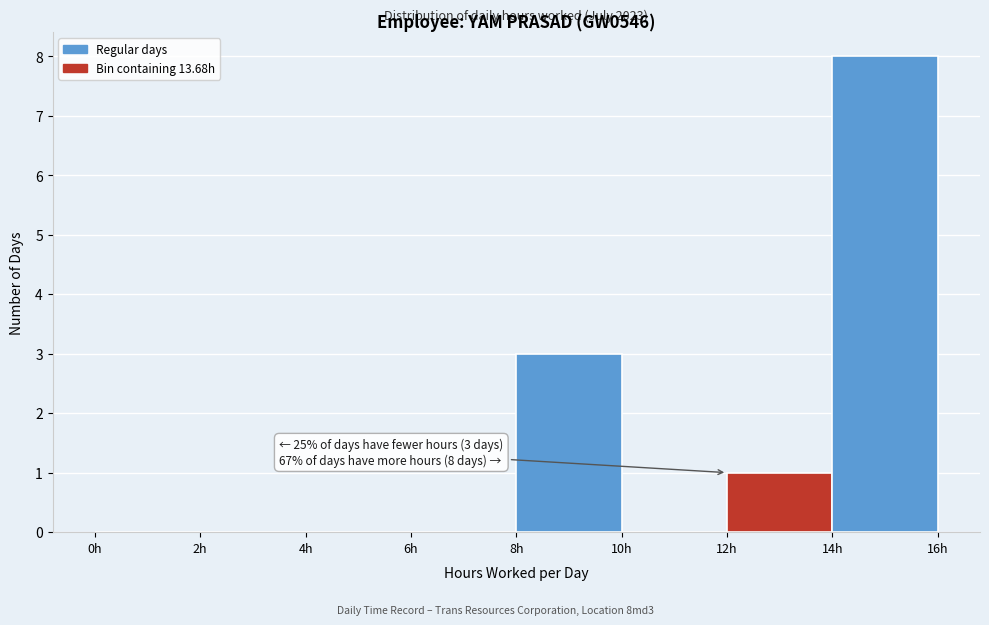

Which range on the x-axis has the tallest bar?

14 to 16